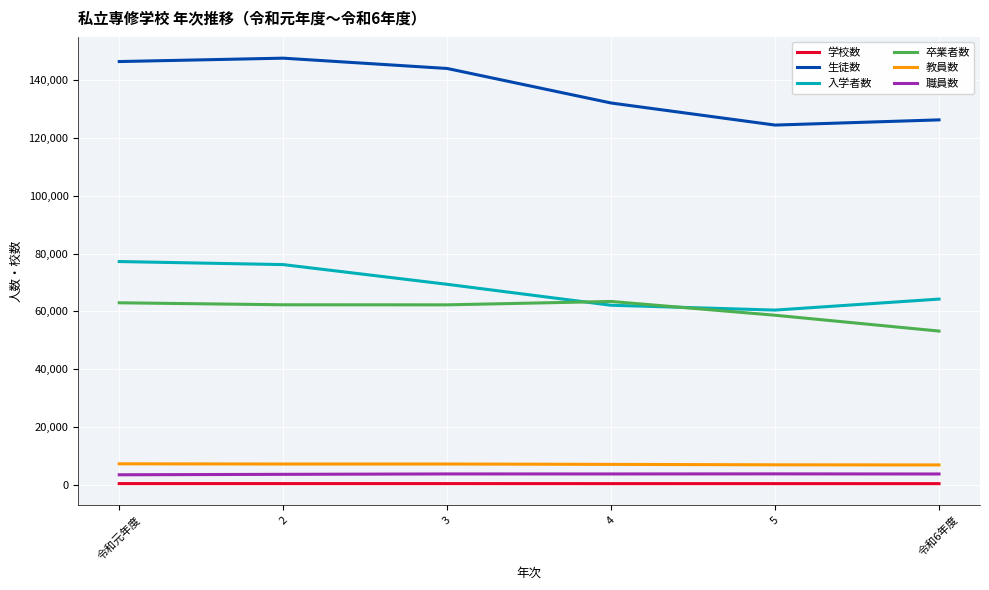

What is the maximum value shown in the chart?

147605